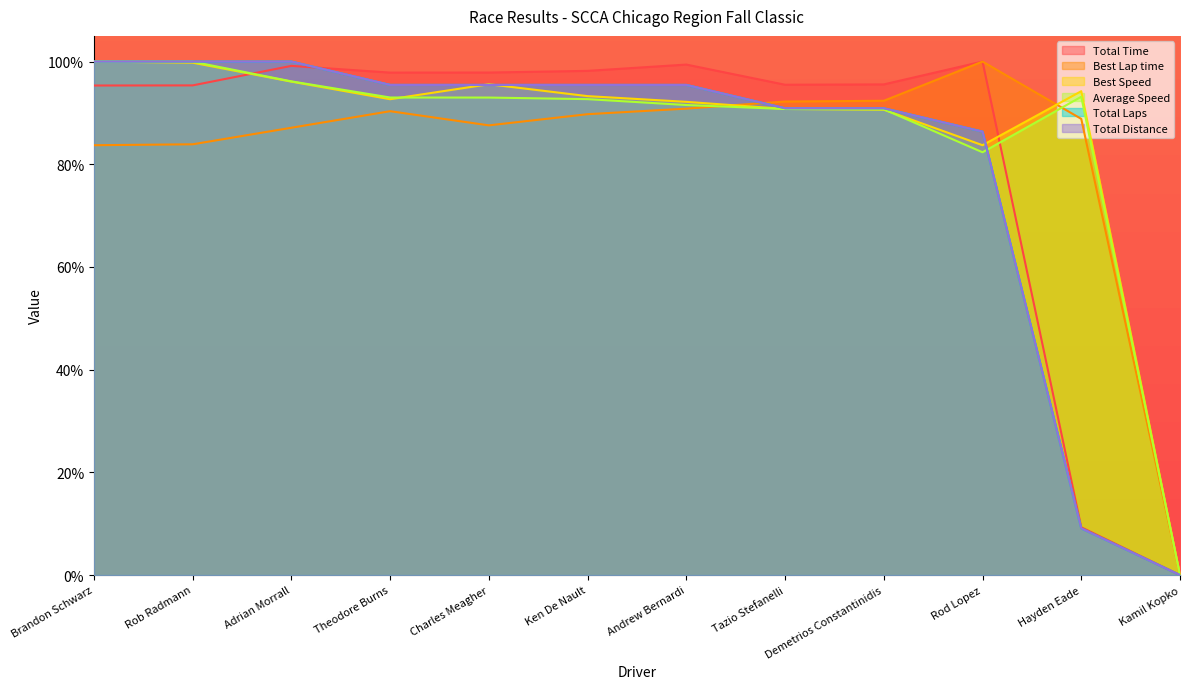

Is the value of Best Lap time at Hayden Eade greater than the value of Best Speed at Adrian Morrall?

No